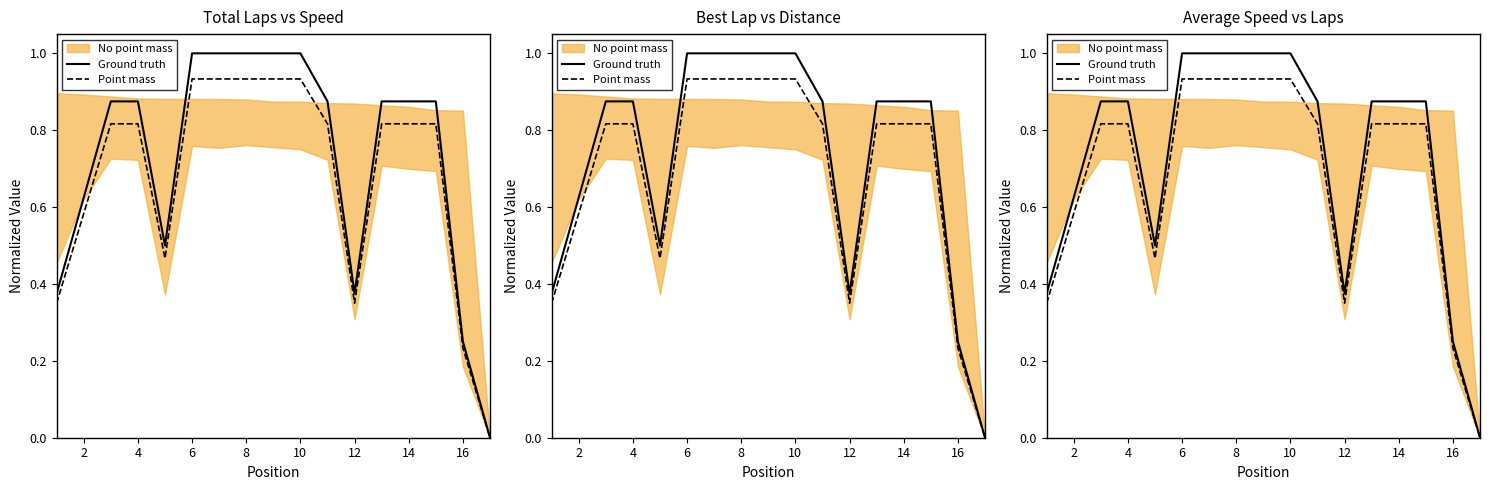

Does the chart have visible grid lines?

No